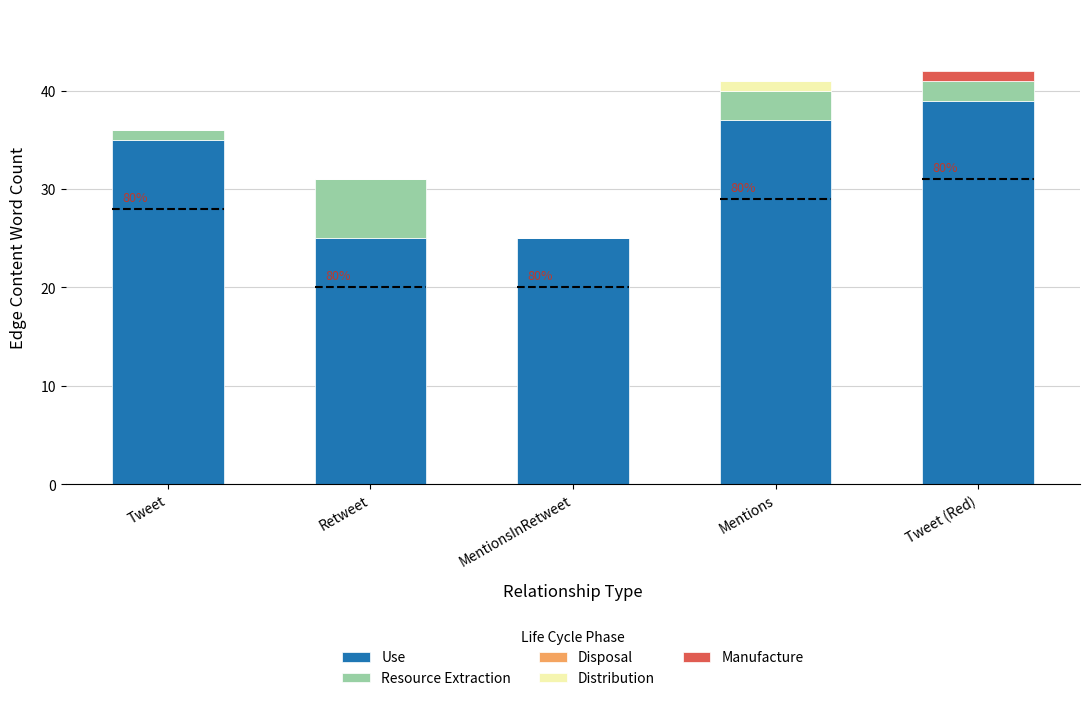

What is the total value across all series at Retweet?

31